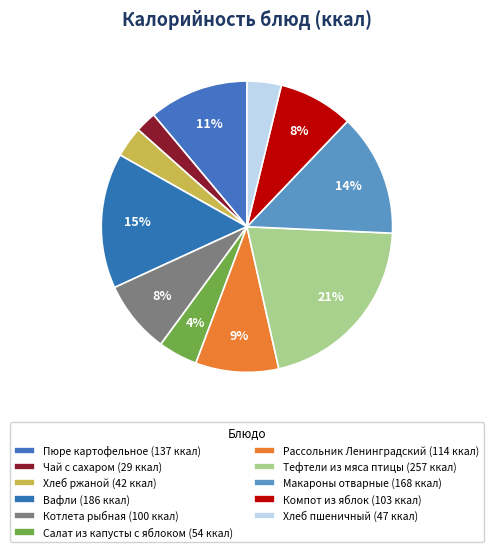

How many slices are in this pie chart?

11